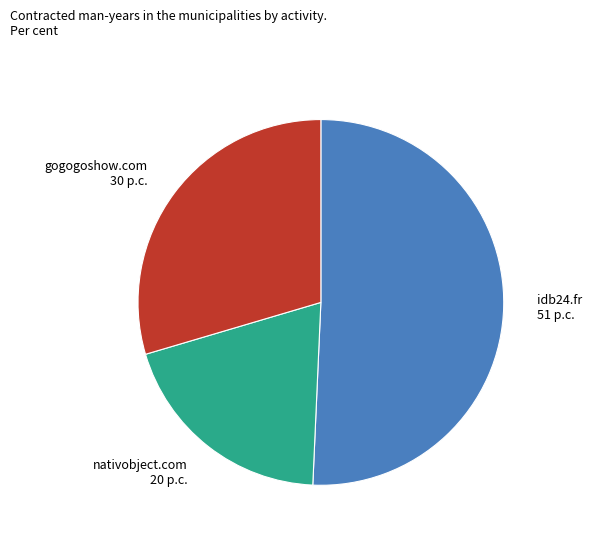

Which slice represents more than half of the pie?

idb24.fr